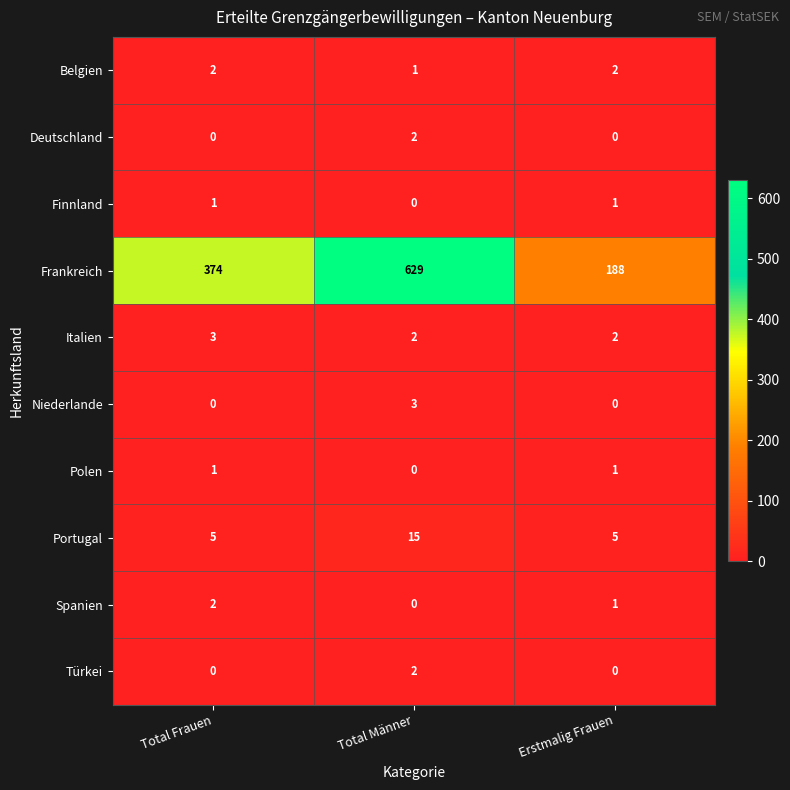

What is the spread (max minus min) of values at Total Männer?

629